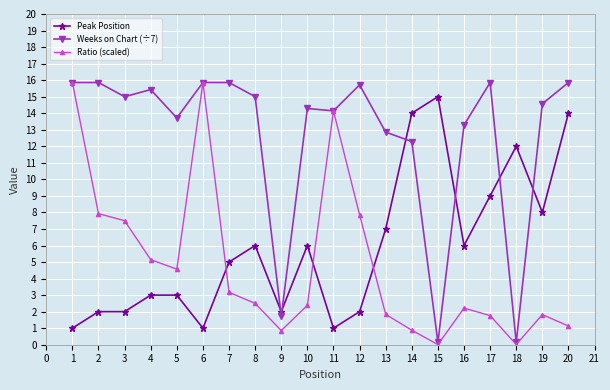

True or false: Peak Position and Weeks on Chart (÷7) intersect in this chart.

True